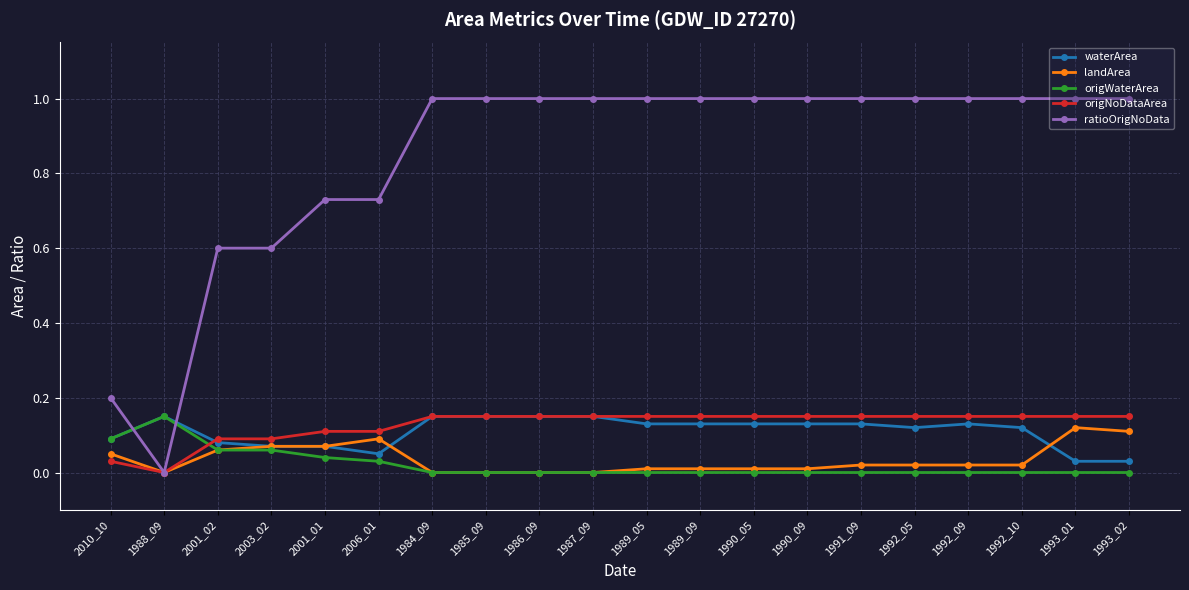

Is the value of landArea at 1986_09 greater than the value of origNoDataArea at 2006_01?

No